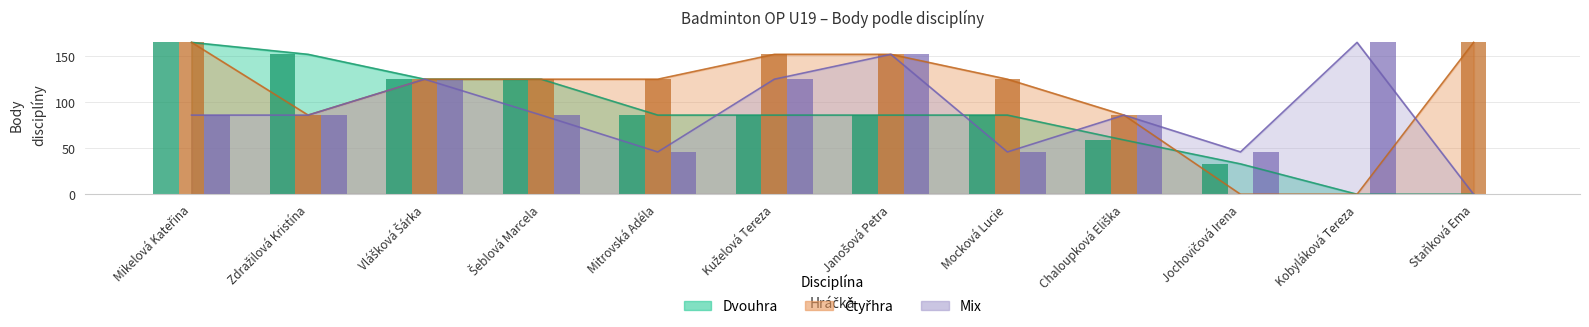

Is it true that Dvouhra equals 76 at Mikelová Kateřina?

False